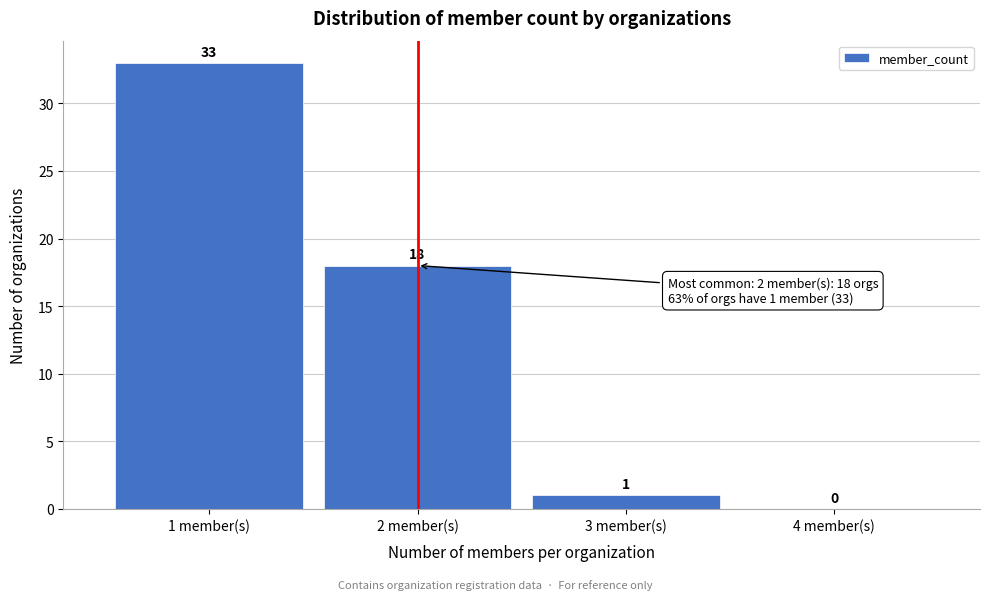

Over which range of the x-axis is the bar tallest?

0.5 to 1.5